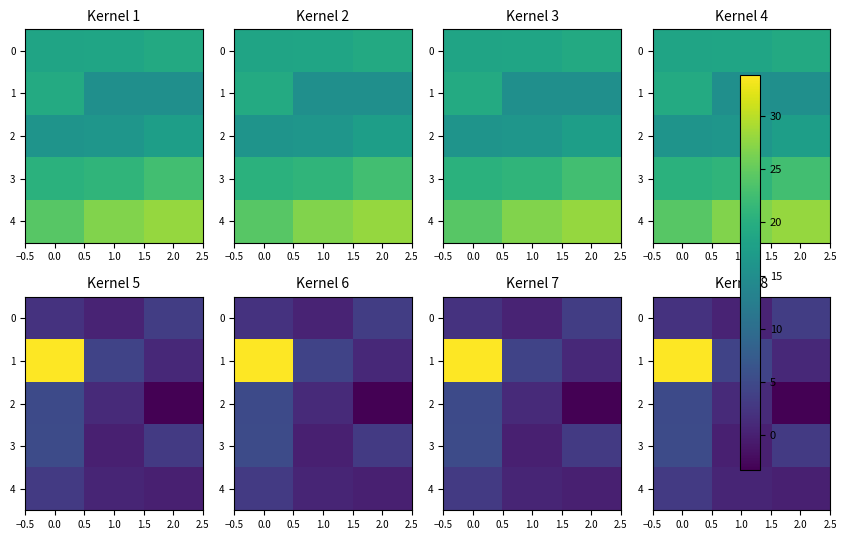

What value does the 1 series have at 2.0?

1.1